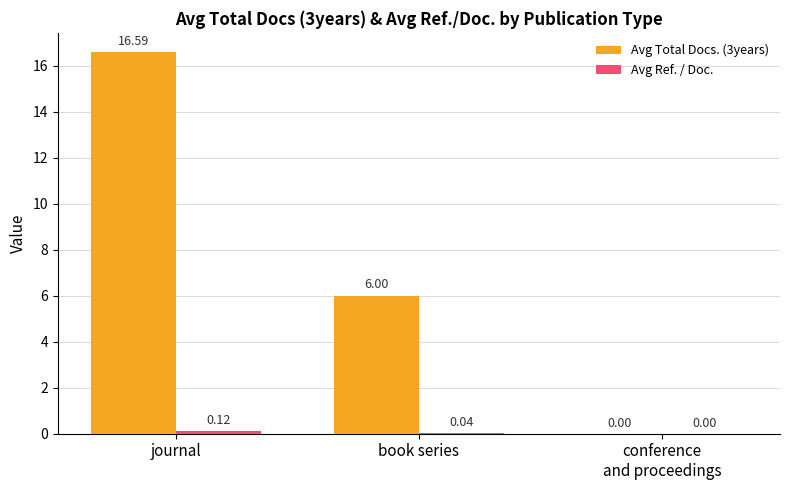

Which category has the highest value in the Avg Total Docs. (3years) series?

journal